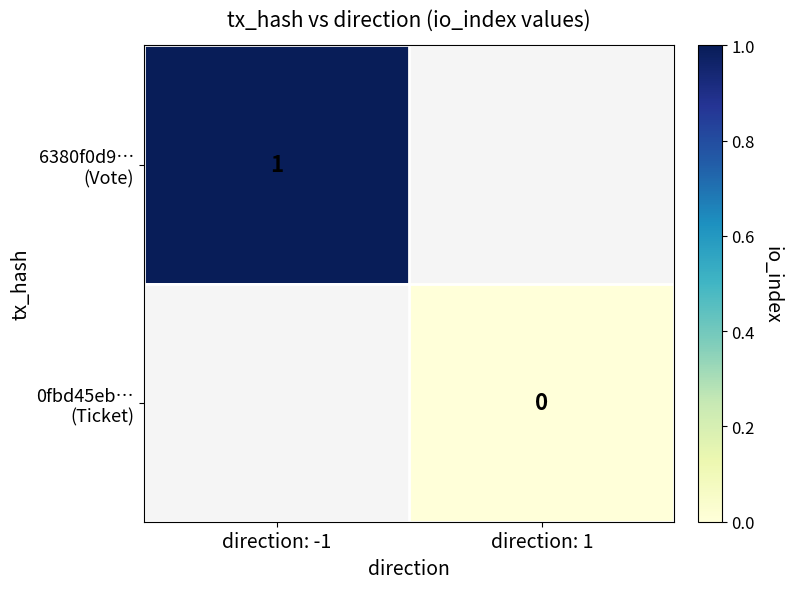

What is the greatest value displayed?

1.0